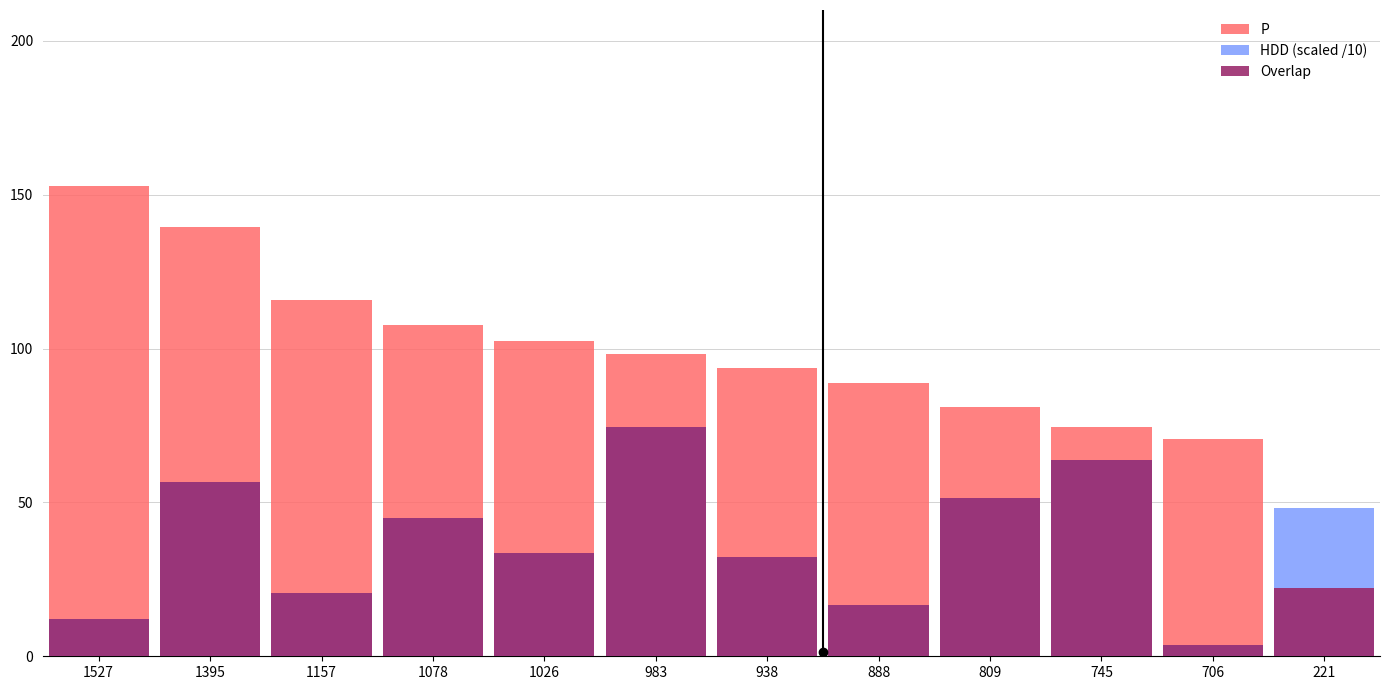

How many bars are there in each group?

3